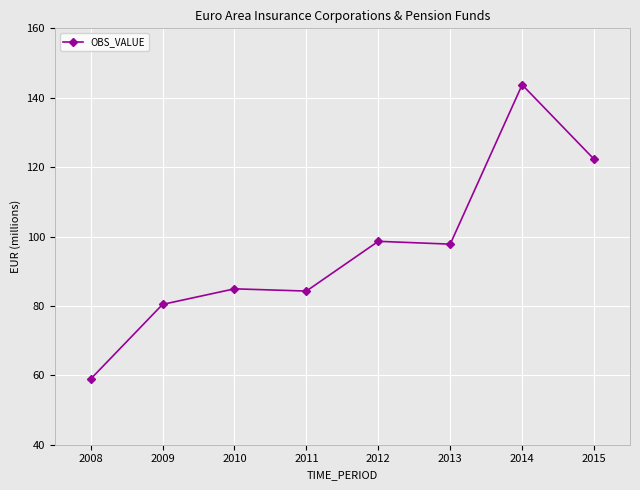

Where is the first local minimum?

2011